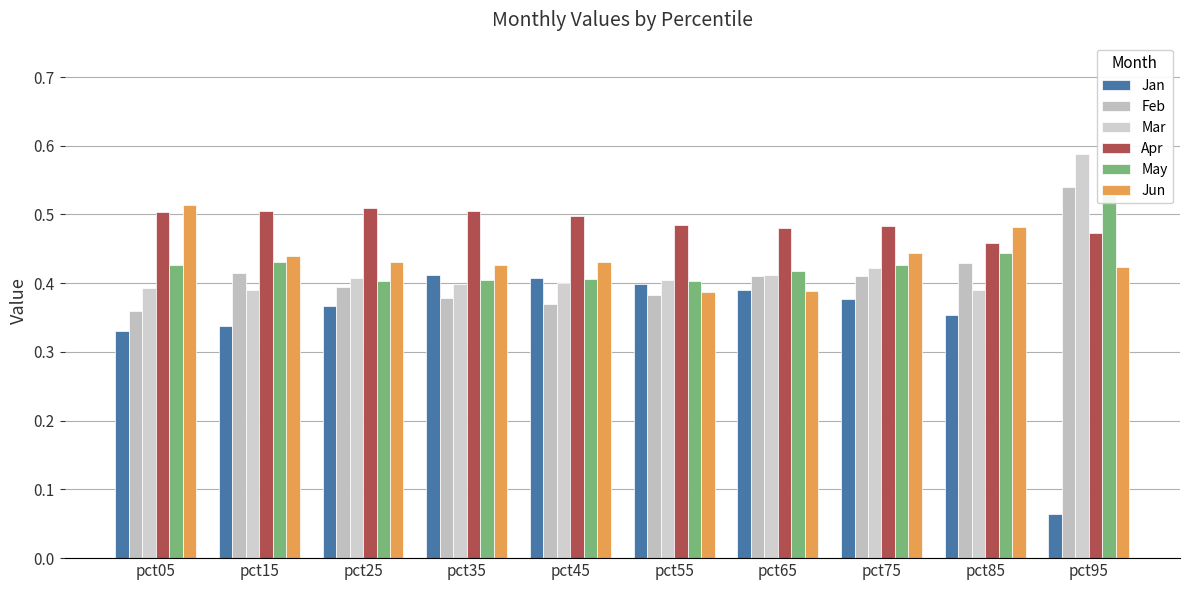

At how many categories does at least one series exceed 0?

10